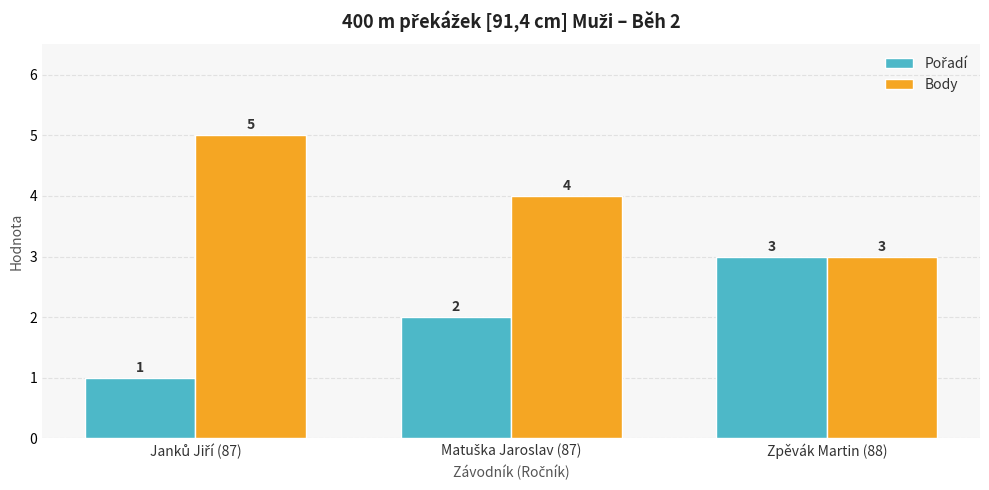

Count the Body values in the range 3 to 5.

3